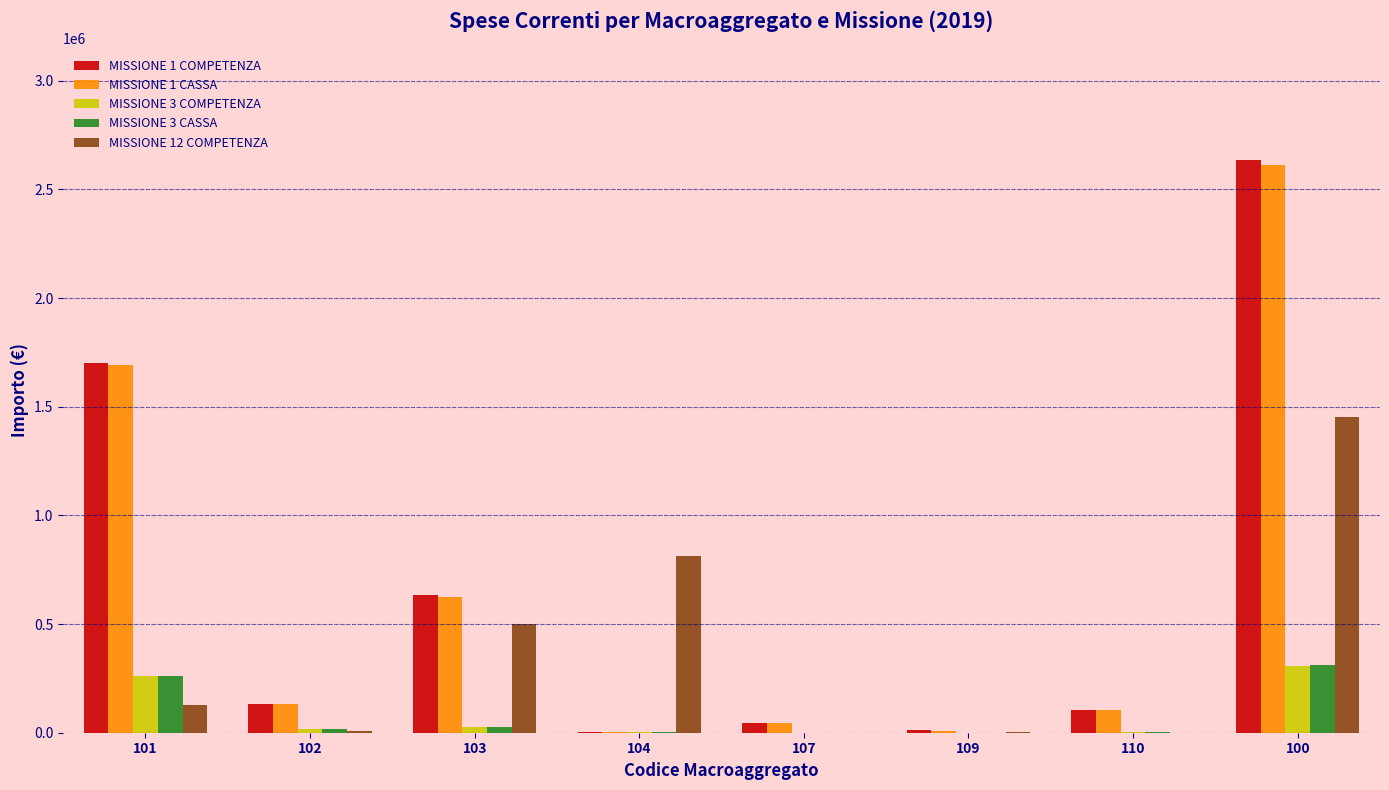

What is the total value across all series at 102?

308004.0